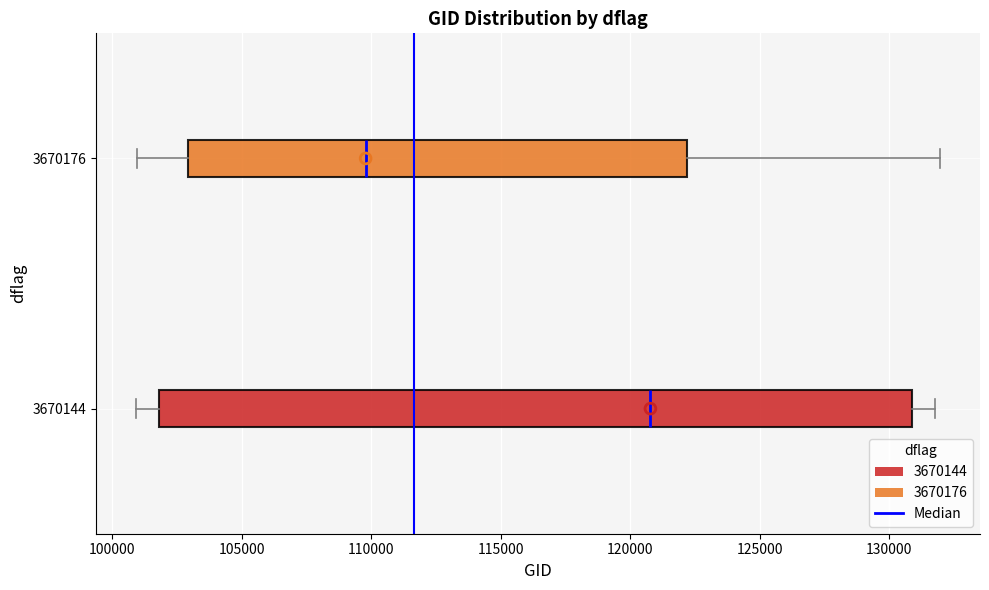

Where does the right whisker of the box at y = 3670176 end on the x-axis? The values are not printed on the chart, so give them approximately, as read against the axis.

132000